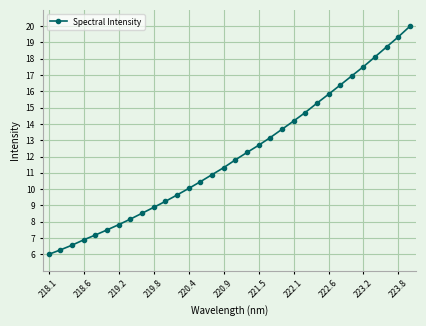

True or false: there are more than 2 points higher than both neighbors.

False